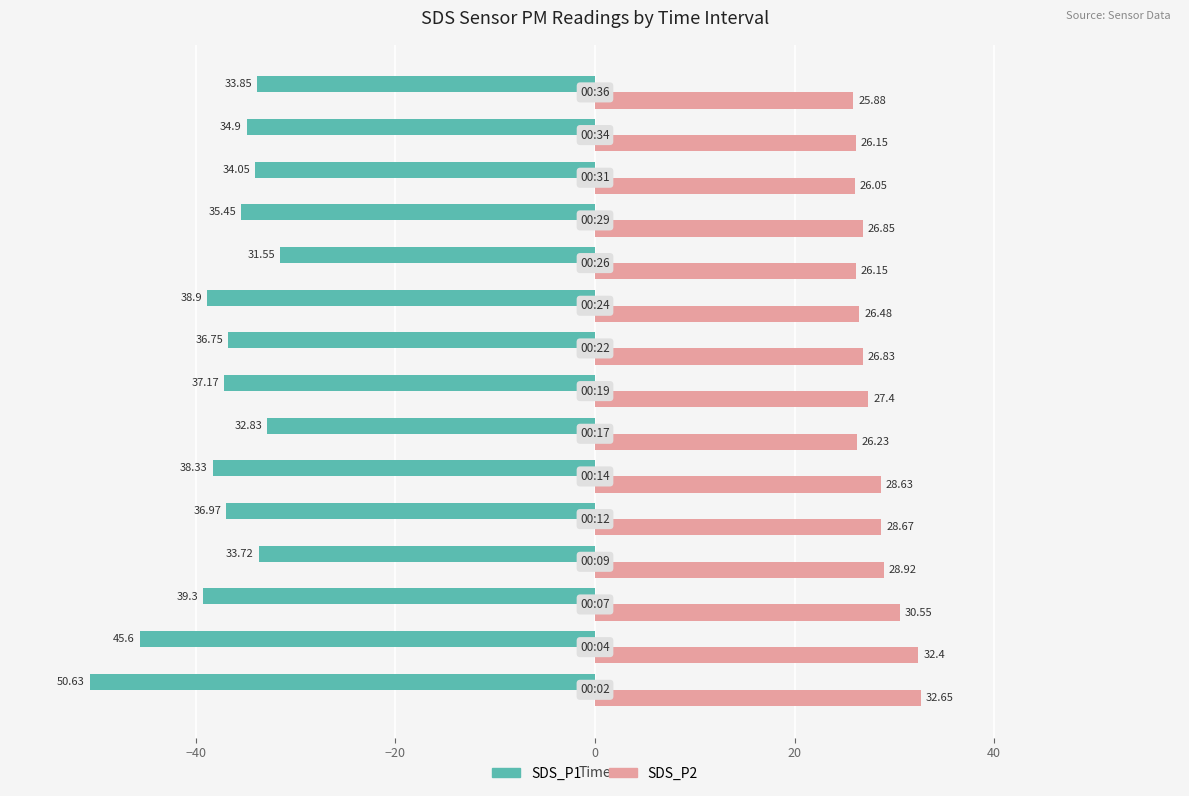

What is the difference between the maximum and second lowest values in the SDS_P2 series?

6.6